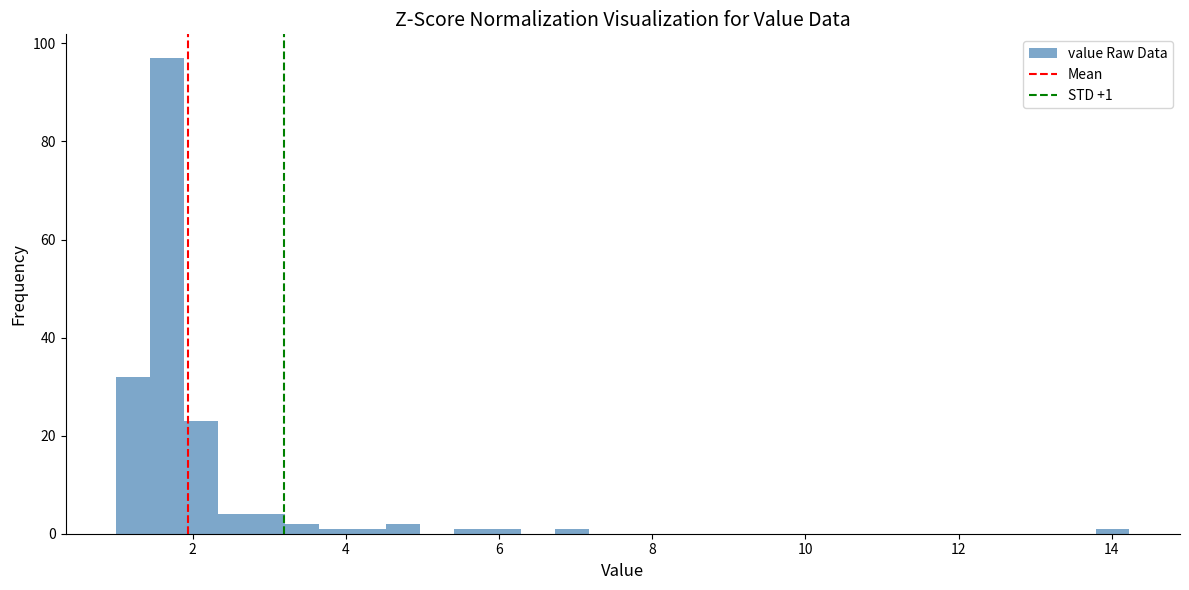

Around what value on the x-axis is the tallest bar? Give the approximate position of its centre, as read against the axis.

1.6